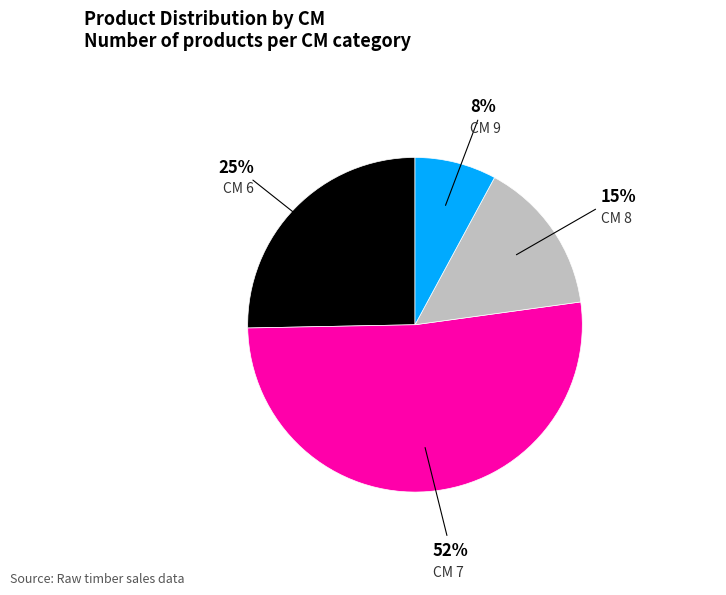

Which slice is the largest?

CM 7